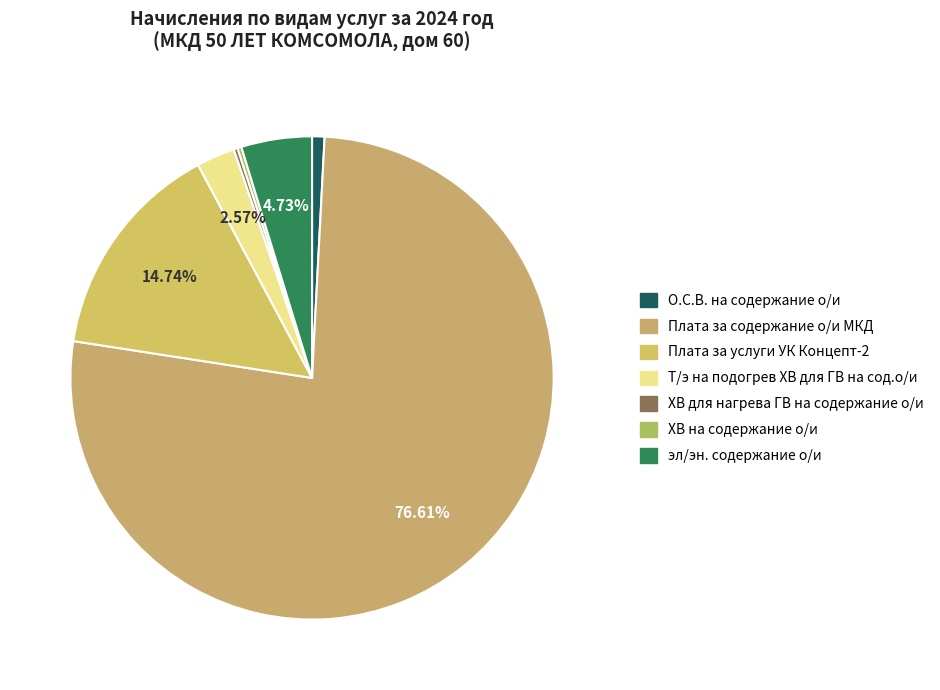

Which has a higher value, Плата за содержание о/и МКД or Т/э на подогрев ХВ для ГВ на сод.о/и?

Плата за содержание о/и МКД